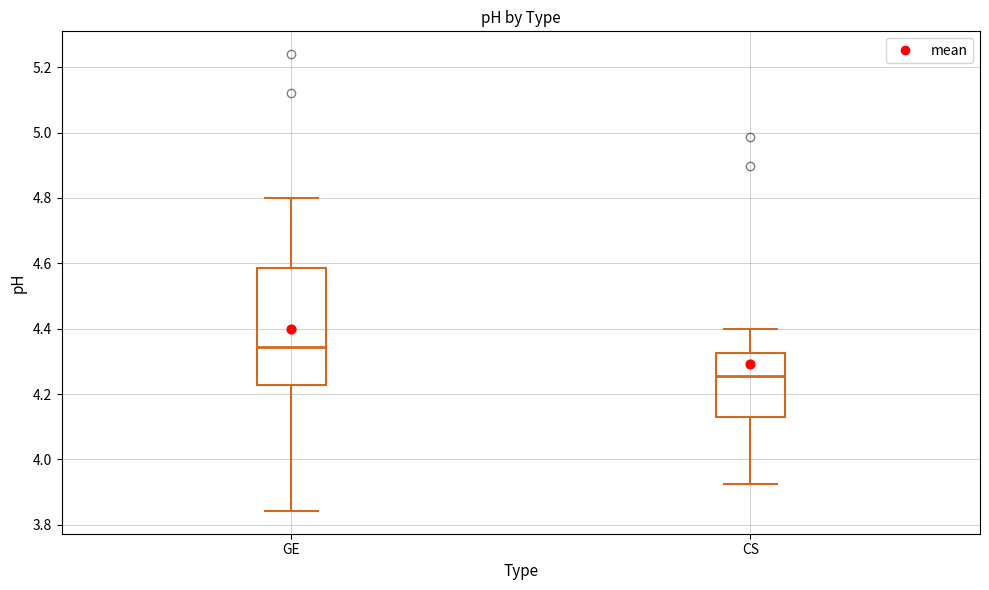

Reading left to right, read every box against the y-axis: the position of its median line, the range the box covers, and the ends of its whiskers. The values are not printed on the chart, so give them approximately, as read against the axis.

GE: median 4.34, box 4.22 to 4.58, whiskers 3.84 to 4.80
CS: median 4.26, box 4.12 to 4.32, whiskers 3.92 to 4.40